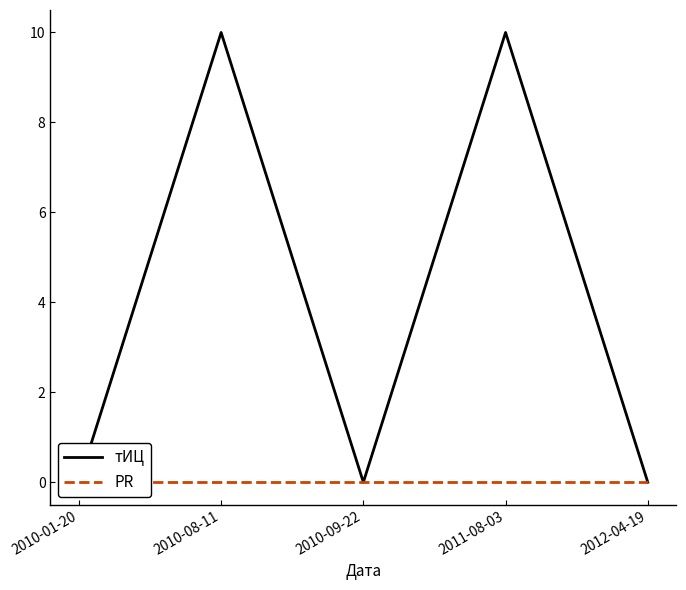

Which series has the widest spread of values?

тИЦ